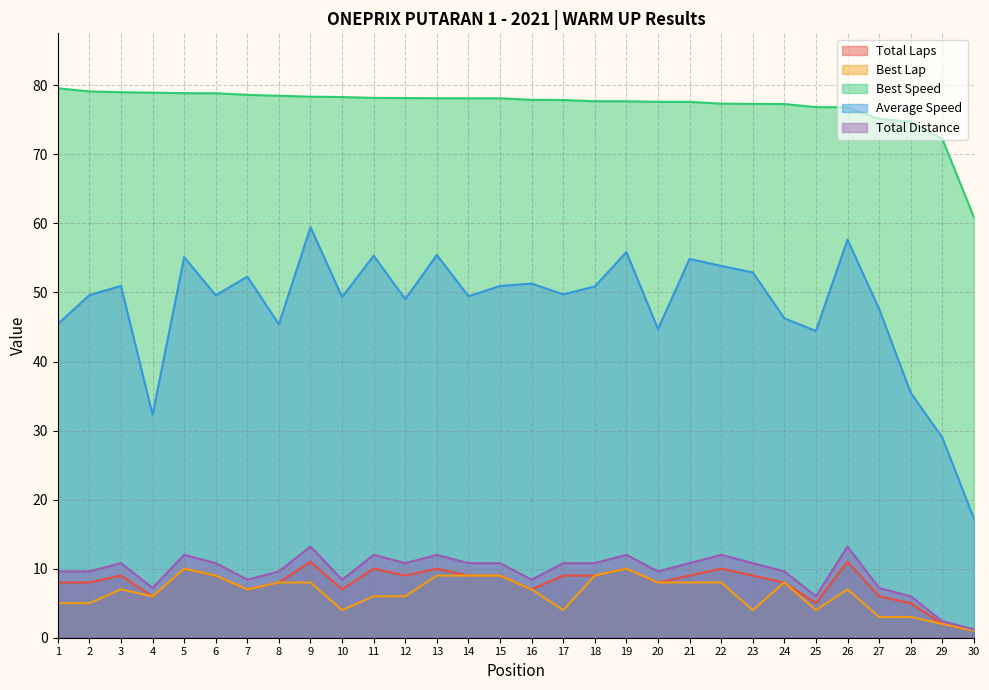

Reading left to right, extract all data points from this chart.

Total Laps: 1=8.0	2=8.0	3=9.0	4=6.0	5=10.0	6=9.0	7=7.0	8=8.0	9=11.0	10=7.0	11=10.0	12=9.0	13=10.0	14=9.0	15=9.0	16=7.0	17=9.0	18=9.0	19=10.0	20=8.0	21=9.0	22=10.0	23=9.0	24=8.0	25=5.0	26=11.0	27=6.0	28=5.0	29=2.0	30=1.0
Best Lap: 1=5.0	2=5.0	3=7.0	4=6.0	5=10.0	6=9.0	7=7.0	8=8.0	9=8.0	10=4.0	11=6.0	12=6.0	13=9.0	14=9.0	15=9.0	16=7.0	17=4.0	18=9.0	19=10.0	20=8.0	21=8.0	22=8.0	23=4.0	24=8.0	25=4.0	26=7.0	27=3.0	28=3.0	29=2.0	30=1.0
Best Speed: 1=79.6	2=79.1	3=79.0	4=78.9	5=78.9	6=78.9	7=78.6	8=78.5	9=78.3	10=78.3	11=78.2	12=78.2	13=78.1	14=78.1	15=78.1	16=77.9	17=77.9	18=77.7	19=77.7	20=77.6	21=77.6	22=77.3	23=77.3	24=77.3	25=76.8	26=76.8	27=75.1	28=74.7	29=72.2	30=60.9
Average Speed: 1=45.4	2=49.6	3=51.0	4=32.3	5=55.1	6=49.6	7=52.3	8=45.4	9=59.5	10=49.3	11=55.3	12=49.0	13=55.4	14=49.5	15=50.9	16=51.3	17=49.7	18=50.9	19=55.9	20=44.7	21=54.9	22=53.8	23=52.9	24=46.3	25=44.4	26=57.6	27=47.6	28=35.5	29=29.0	30=17.3
Total Distance: 1=9.6	2=9.6	3=10.8	4=7.2	5=12.0	6=10.8	7=8.4	8=9.6	9=13.2	10=8.4	11=12.0	12=10.8	13=12.0	14=10.8	15=10.8	16=8.4	17=10.8	18=10.8	19=12.0	20=9.6	21=10.8	22=12.0	23=10.8	24=9.6	25=6.0	26=13.2	27=7.2	28=6.0	29=2.4	30=1.2